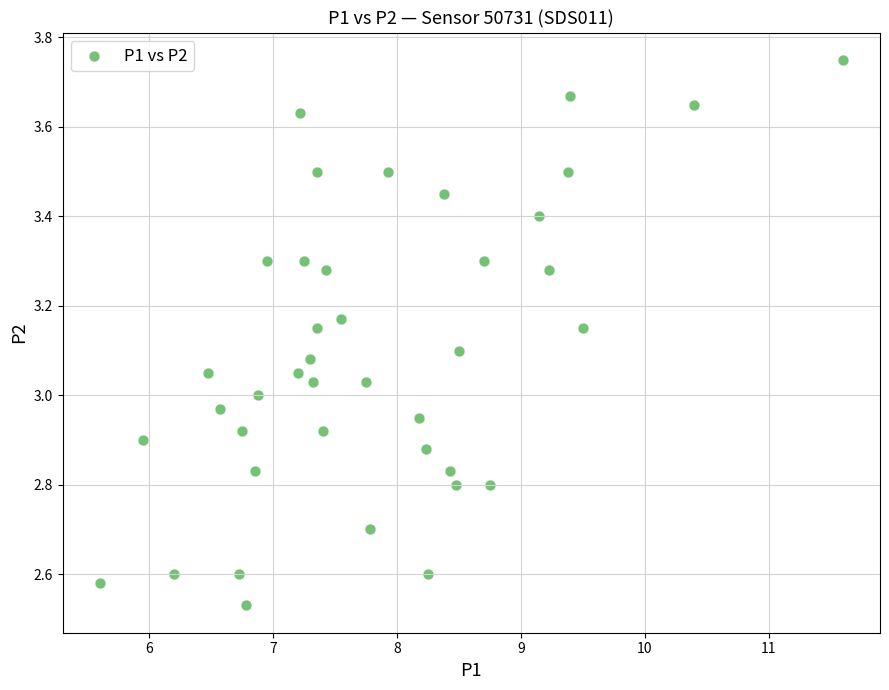

What is the range of X values (max minus min)?

6.0